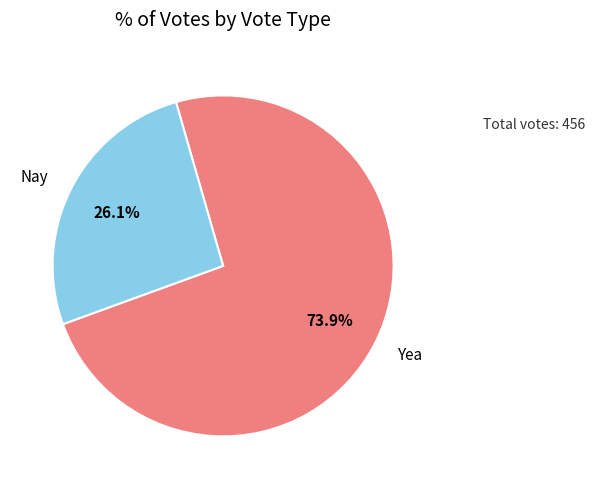

To the nearest percent, what percentage of the pie is Yea?

74%